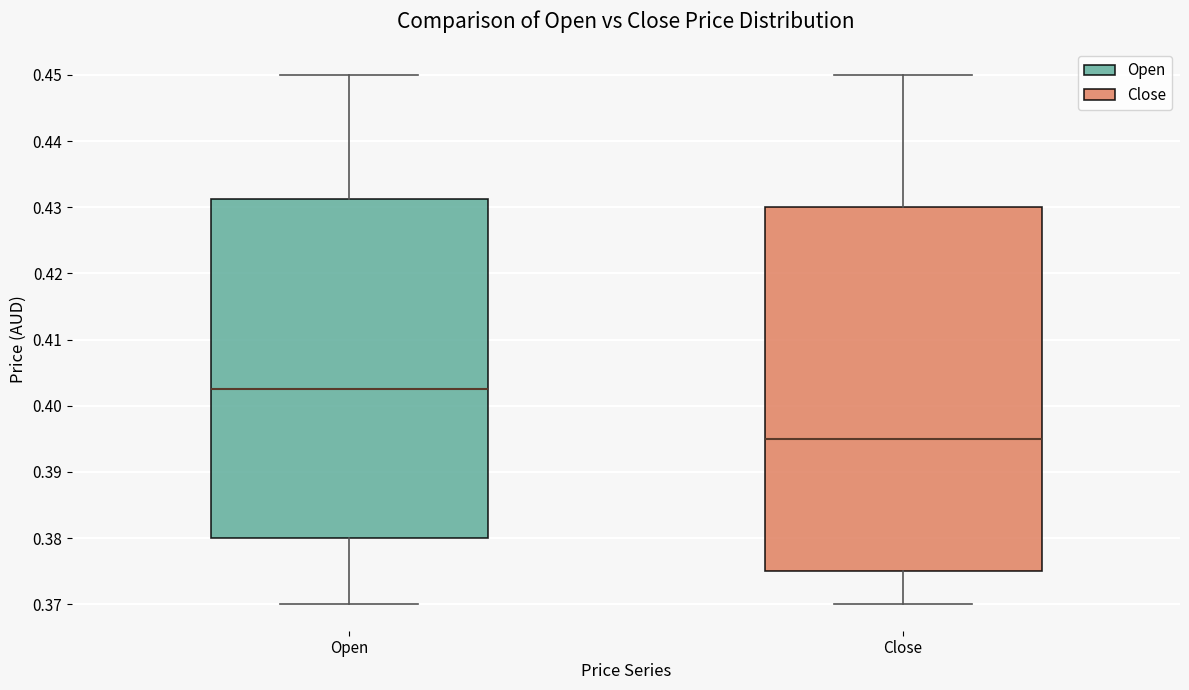

Reading left to right, read every box against the y-axis: the position of its median line, the range the box covers, and the ends of its whiskers. The values are not printed on the chart, so give them approximately, as read against the axis.

Open: median 0.403, box 0.380 to 0.431, whiskers 0.370 to 0.450
Close: median 0.395, box 0.375 to 0.430, whiskers 0.370 to 0.450